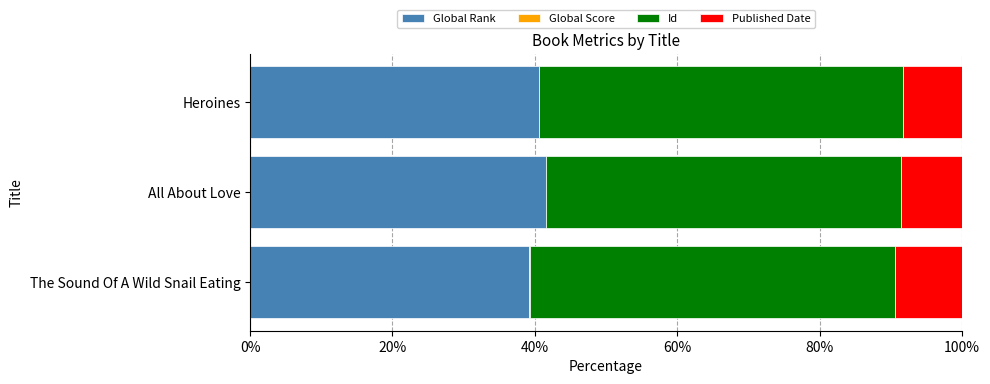

The value of Global Rank at The Sound Of A Wild Snail Eating is 39.1. True or false?

True